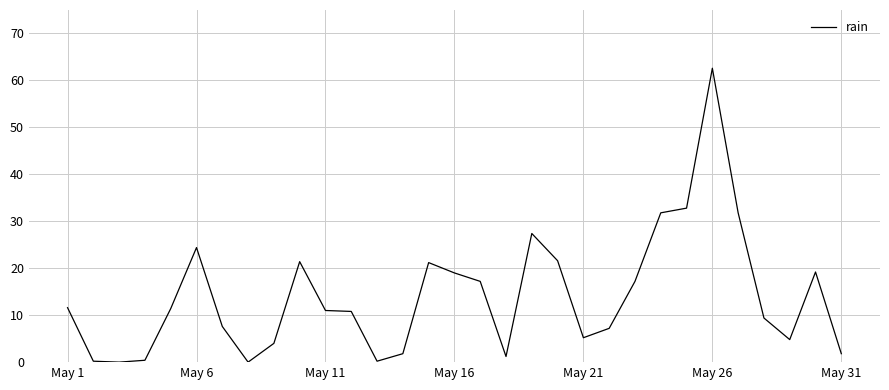

What is the greatest value displayed?

62.6